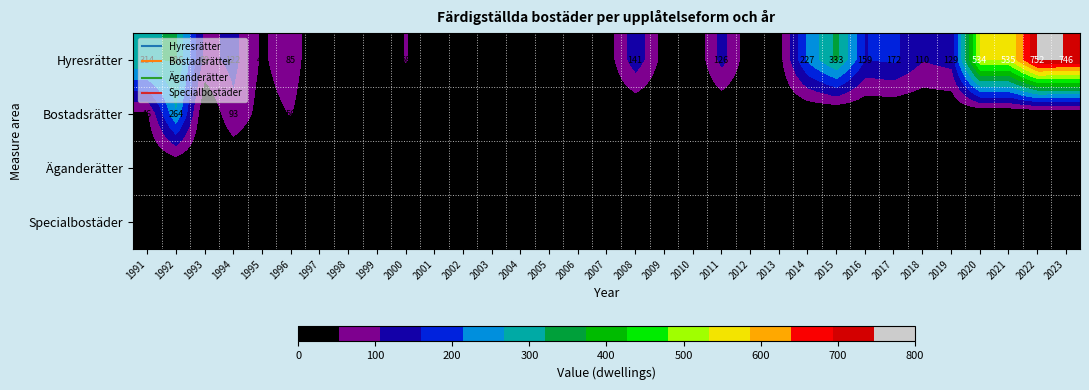

Count the number of data series in this chart.

4